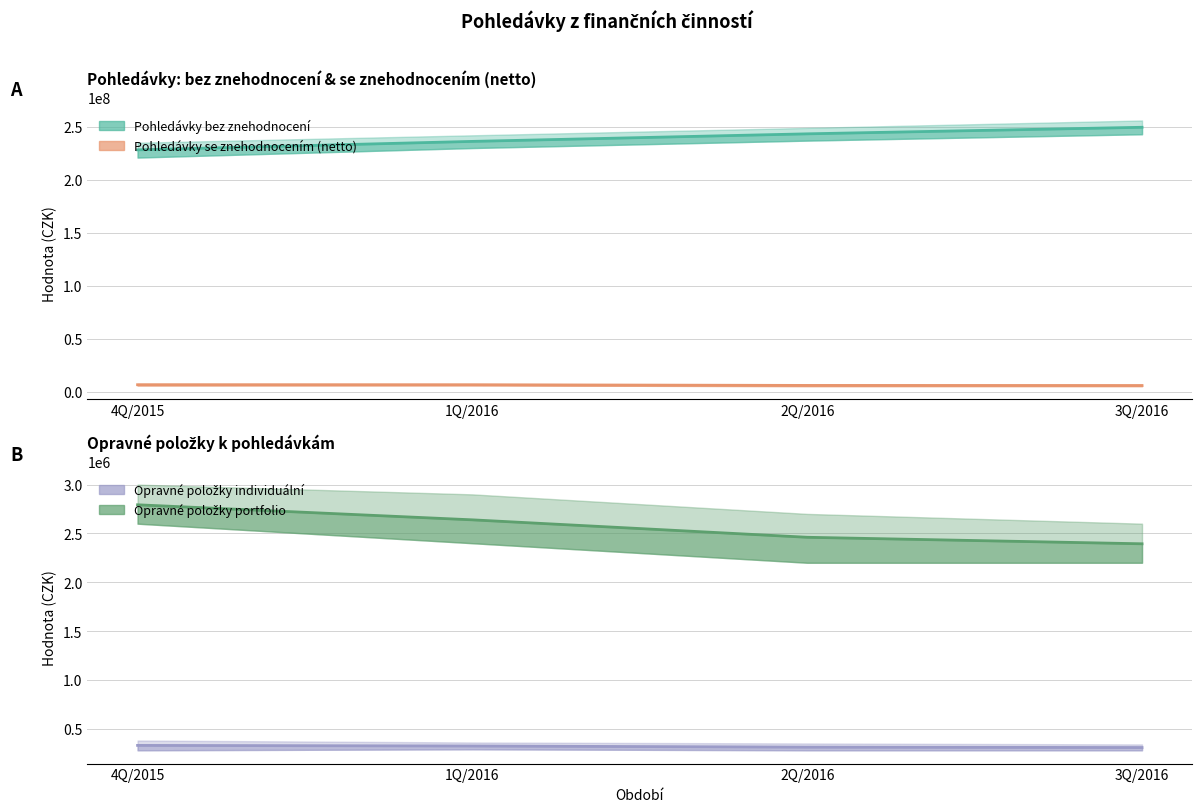

Which label corresponds to the largest value in the chart?

3Q/2016